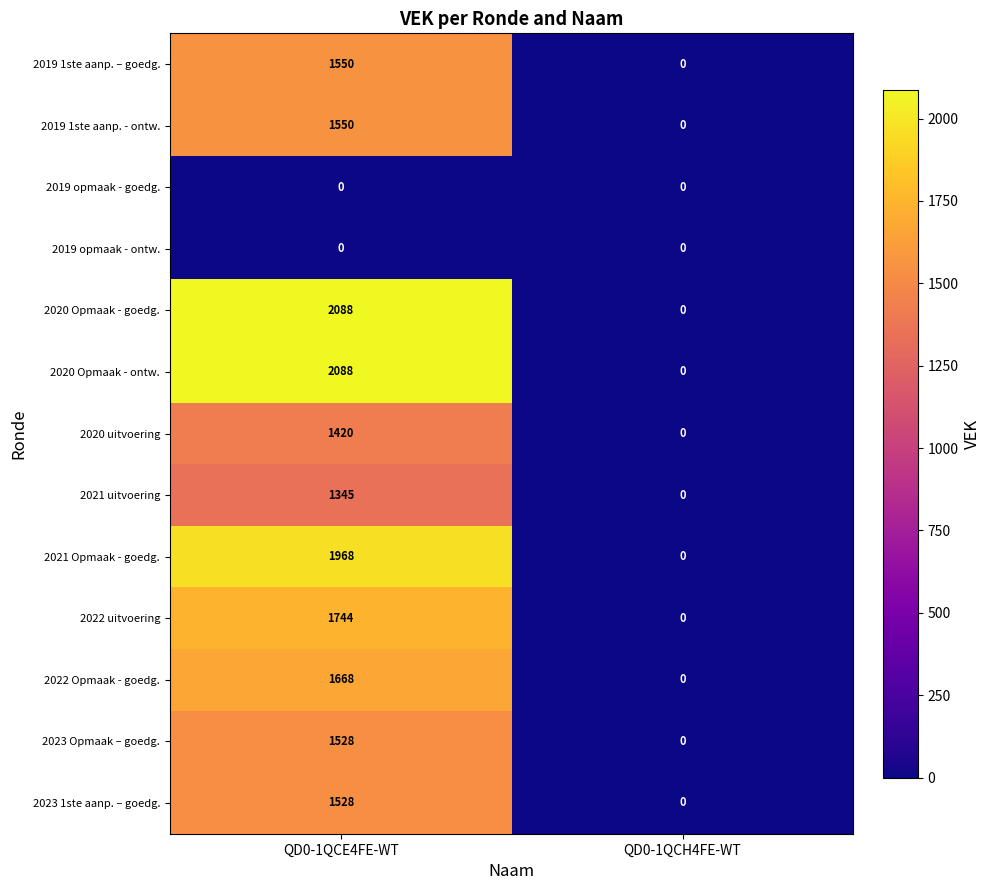

What is the difference between the highest and lowest values at QD0-1QCE4FE-WT?

2088